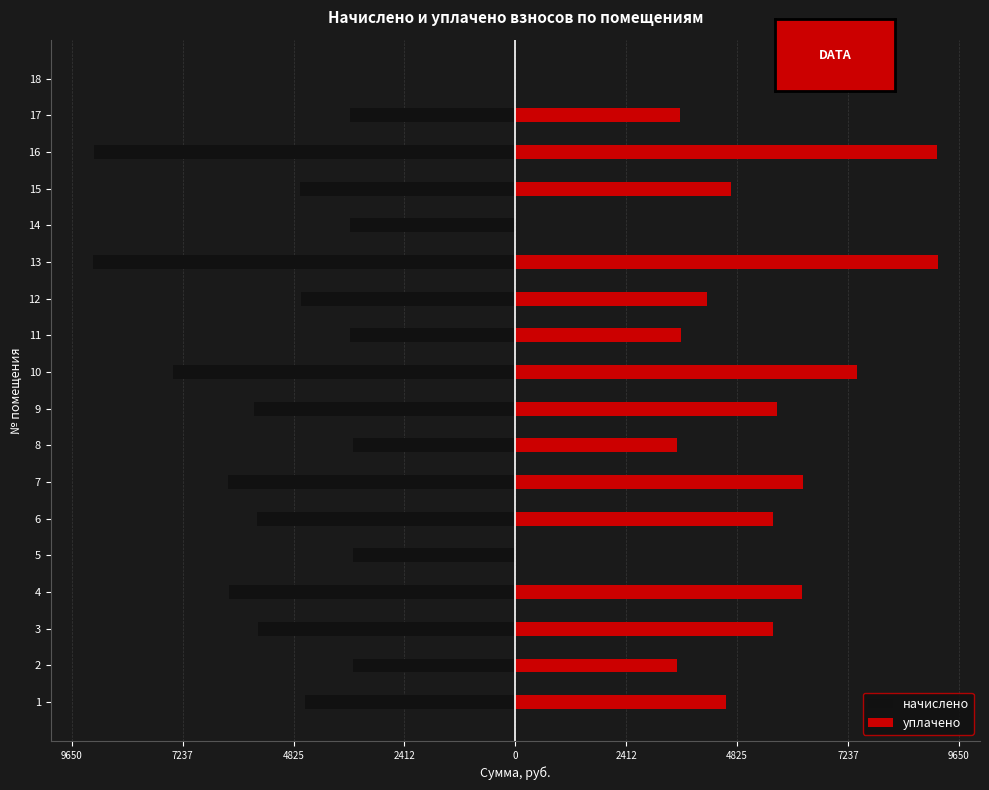

The value of уплачено at 7 is 4308.5. True or false?

False